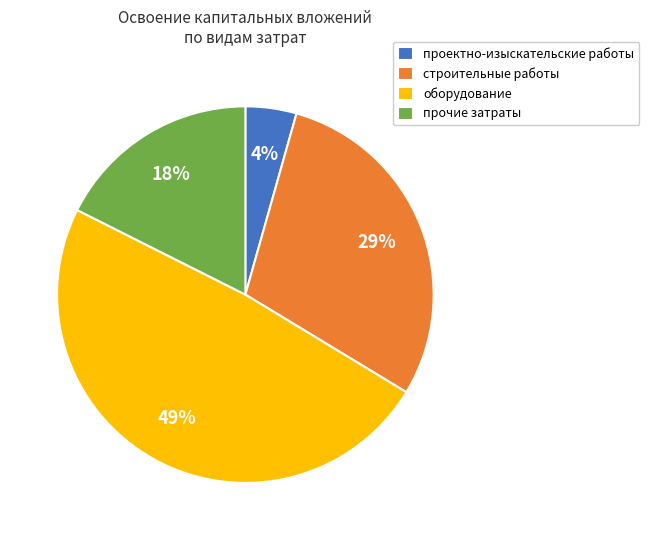

Does any single category account for the majority?

No